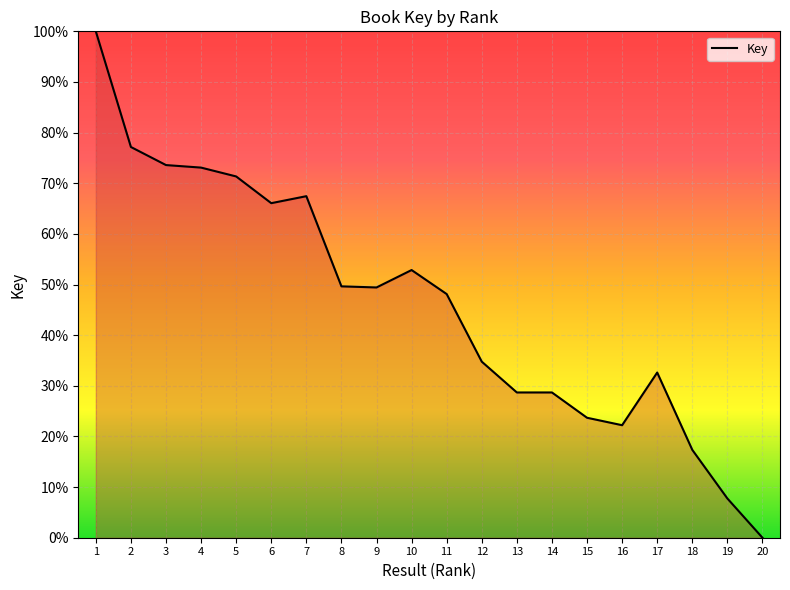

What is the maximum value shown in the chart?

100.0